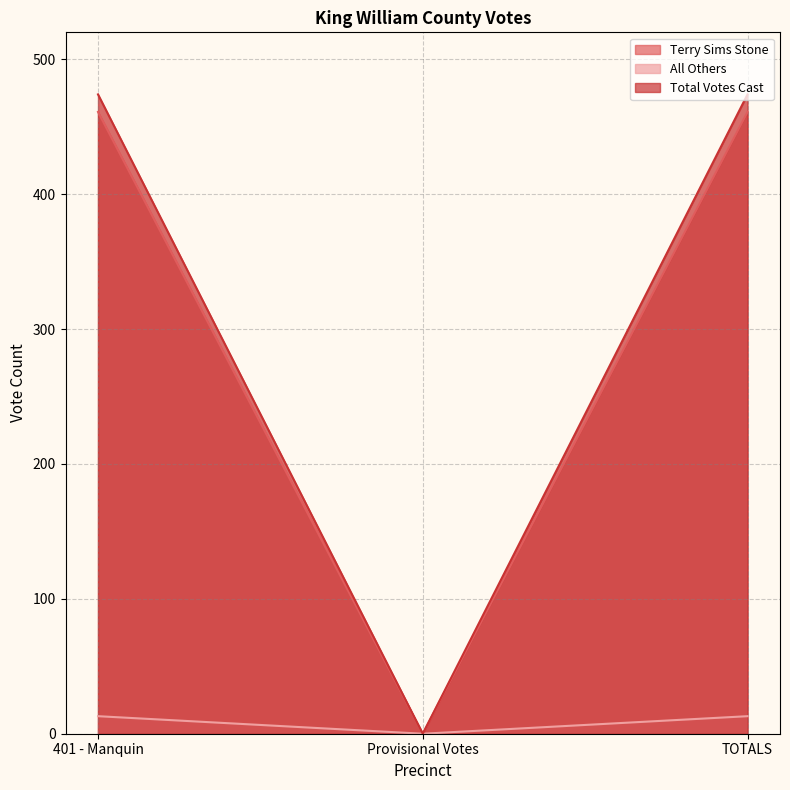

Reading left to right, what are all the values shown in this chart?

Terry Sims Stone: 461	0	461
All Others: 13	0	13
Total Votes Cast: 474	0	474